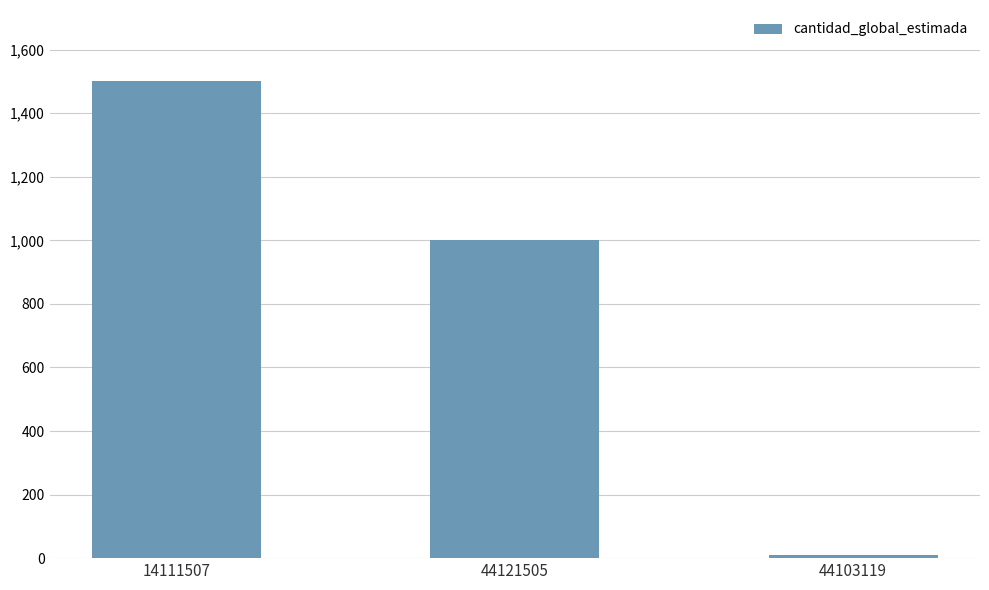

What is the smallest value displayed?

10